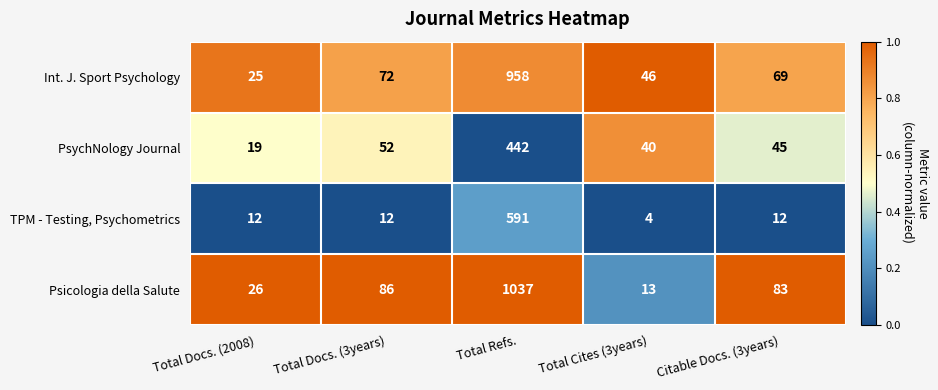

Reading left to right, list all the values displayed in this chart.

Int. J. Sport Psychology: Total Docs. (2008)=25	Total Docs. (3years)=72	Total Refs.=958	Total Cites (3years)=46	Citable Docs. (3years)=69
PsychNology Journal: Total Docs. (2008)=19	Total Docs. (3years)=52	Total Refs.=442	Total Cites (3years)=40	Citable Docs. (3years)=45
TPM - Testing, Psychometrics: Total Docs. (2008)=12	Total Docs. (3years)=12	Total Refs.=591	Total Cites (3years)=4	Citable Docs. (3years)=12
Psicologia della Salute: Total Docs. (2008)=26	Total Docs. (3years)=86	Total Refs.=1037	Total Cites (3years)=13	Citable Docs. (3years)=83